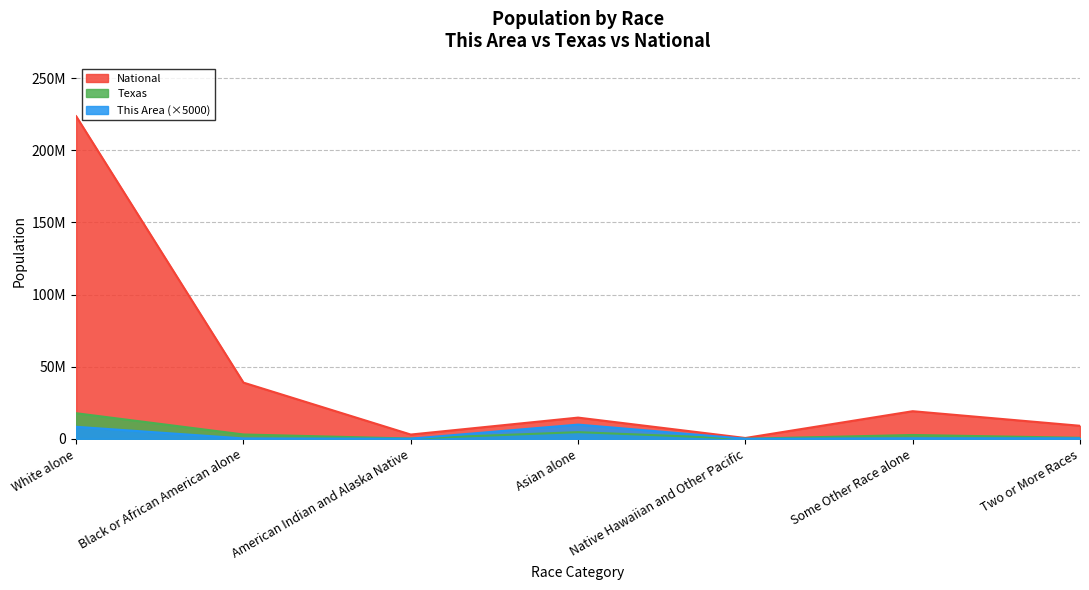

Reading right to left, extract all data points from this chart.

This Area: 325000	350000	0	9820000	70000	250000	8310000
Texas: 679001	2628186	21656	4596000	170972	2979598	17701552
National: 9009073	19107368	540013	14674252	2932248	38929319	223553265